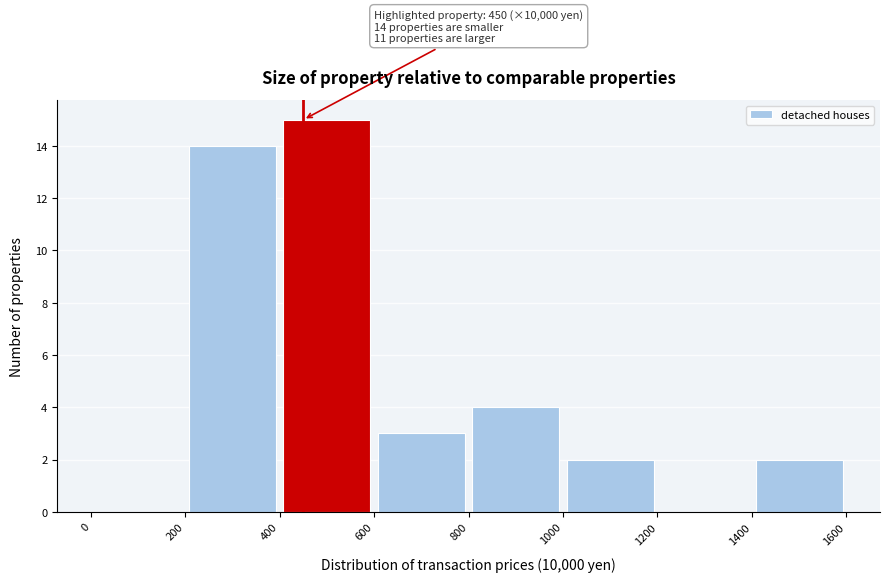

Over which range of the x-axis is the bar tallest?

400 to 600